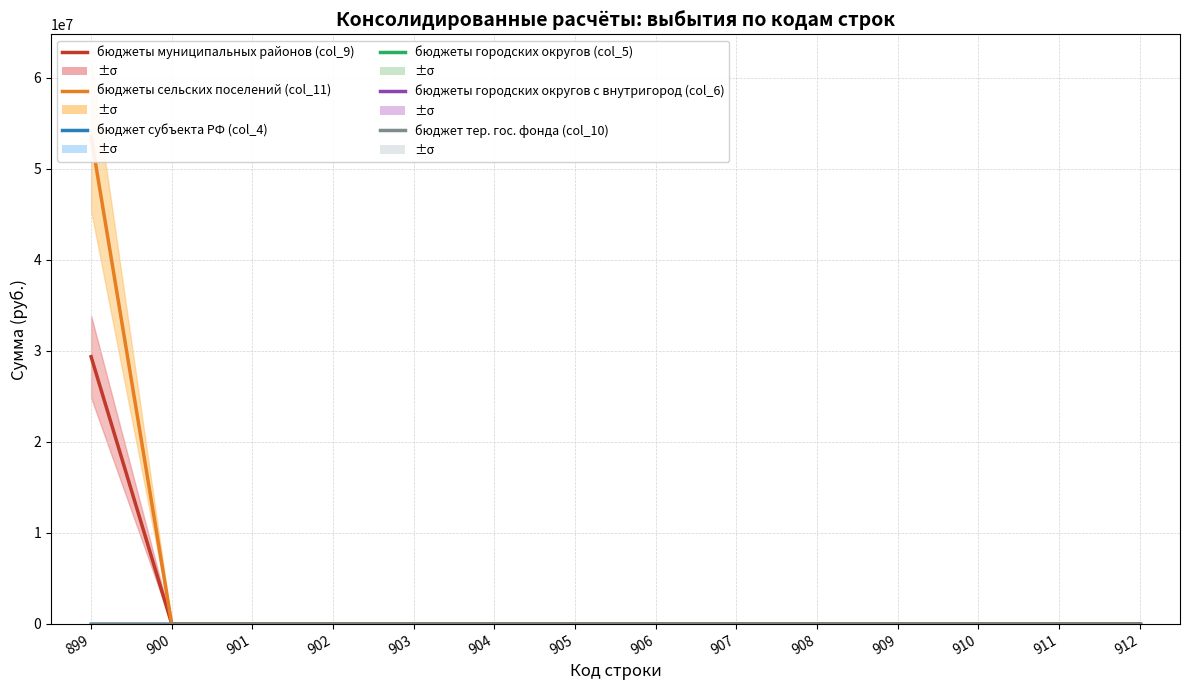

How many lines are shown in the chart?

6